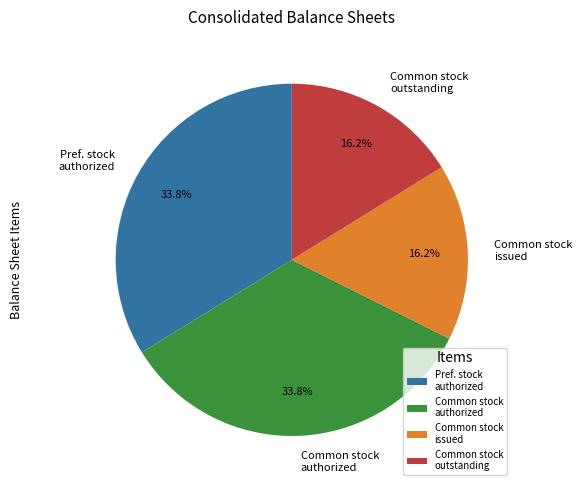

What is the total percentage of Common stock authorized and Common stock issued?

50.0%